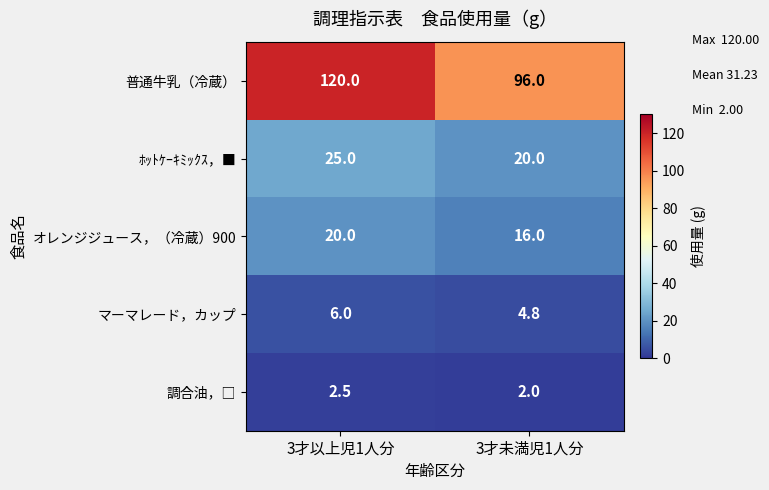

List the labels in order of マーマレード，カップ value, smallest first.

3才未満児1人分, 3才以上児1人分